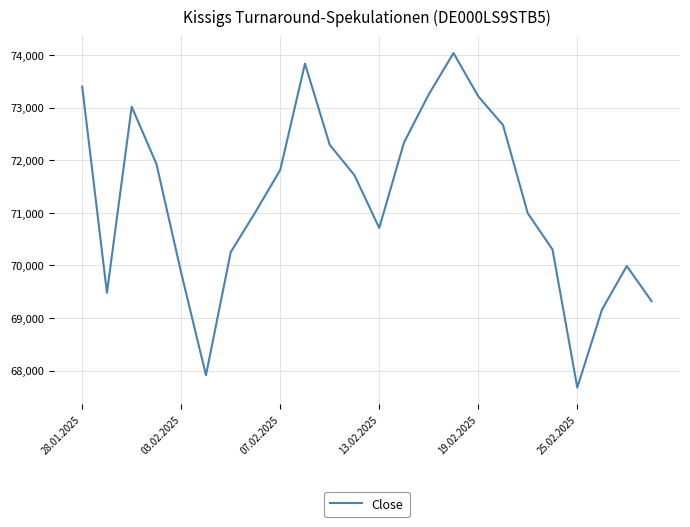

What is the difference between the maximum and minimum values?

6360